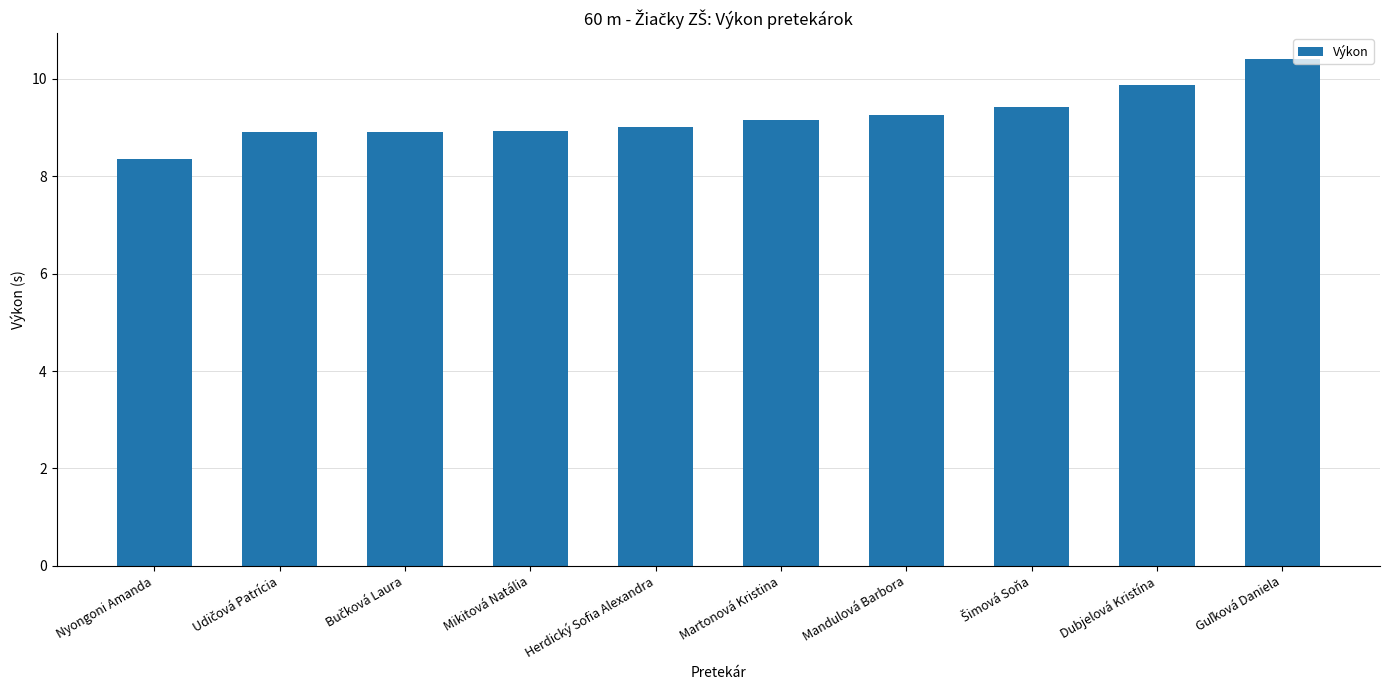

What is the smallest value displayed?

8.4